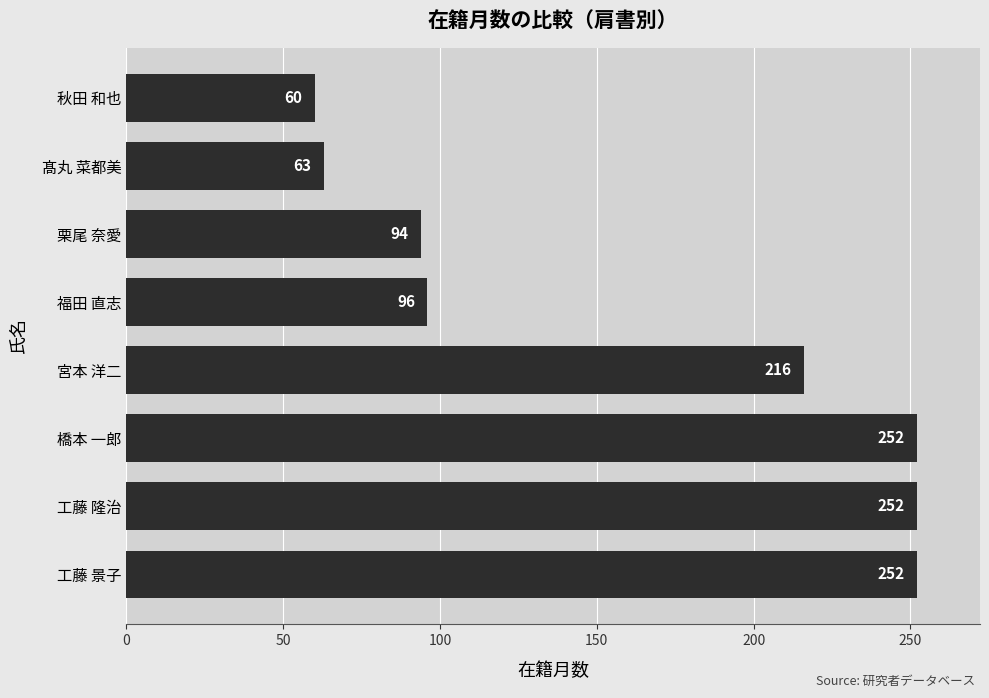

Which has a higher value, 工藤 隆治 or 栗尾 奈愛?

工藤 隆治